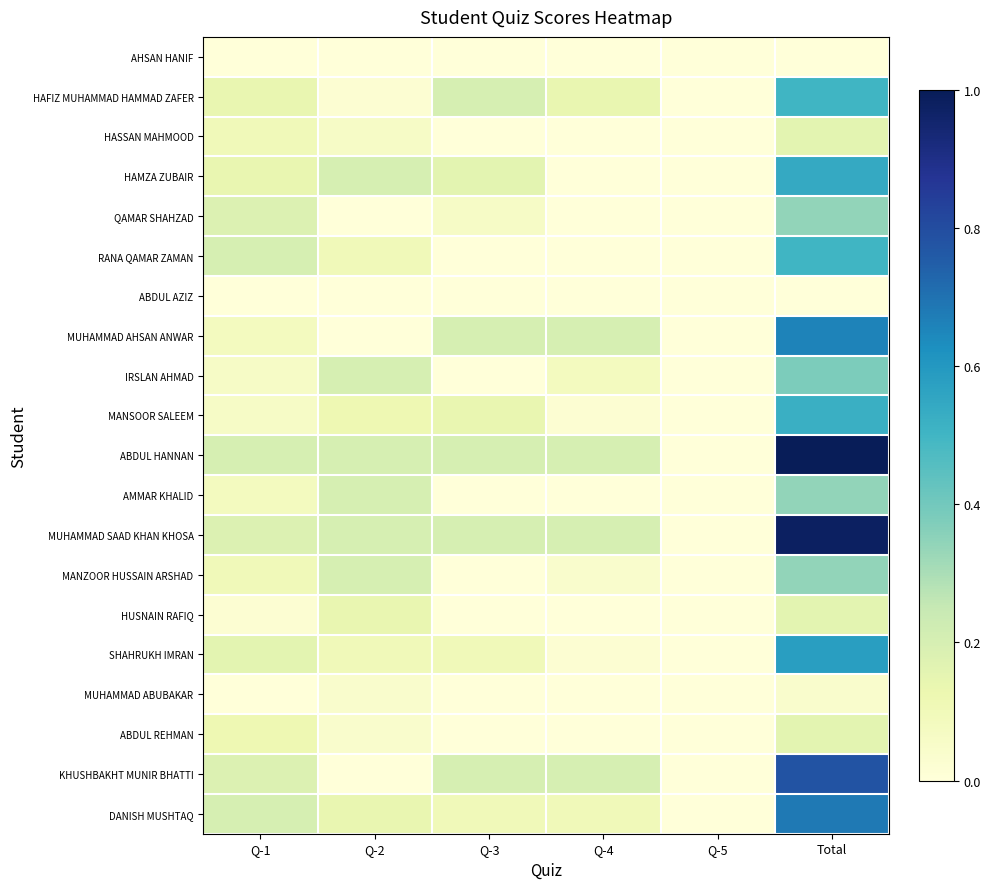

Reading left to right, list all the values displayed in this chart.

AHSAN HANIF: Q-1=0.0	Q-2=0.0	Q-3=0.0	Q-4=0.0	Q-5=0.0	Total=0.0
HAFIZ MUHAMMAD HAMMAD ZAFER: Q-1=0.1	Q-2=0.0	Q-3=0.2	Q-4=0.1	Q-5=0.0	Total=0.5
HASSAN MAHMOOD: Q-1=0.1	Q-2=0.1	Q-3=0.0	Q-4=0.0	Q-5=0.0	Total=0.2
HAMZA ZUBAIR: Q-1=0.1	Q-2=0.2	Q-3=0.2	Q-4=0.0	Q-5=0.0	Total=0.5
QAMAR SHAHZAD: Q-1=0.2	Q-2=0.0	Q-3=0.1	Q-4=0.0	Q-5=0.0	Total=0.3
RANA QAMAR ZAMAN: Q-1=0.2	Q-2=0.1	Q-3=0.0	Q-4=0.0	Q-5=0.0	Total=0.5
ABDUL AZIZ: Q-1=0.0	Q-2=0.0	Q-3=0.0	Q-4=0.0	Q-5=0.0	Total=0.0
MUHAMMAD AHSAN ANWAR: Q-1=0.1	Q-2=0.0	Q-3=0.2	Q-4=0.2	Q-5=0.0	Total=0.7
IRSLAN AHMAD: Q-1=0.1	Q-2=0.2	Q-3=0.0	Q-4=0.1	Q-5=0.0	Total=0.4
MANSOOR SALEEM: Q-1=0.1	Q-2=0.1	Q-3=0.1	Q-4=0.0	Q-5=0.0	Total=0.5
ABDUL HANNAN: Q-1=0.2	Q-2=0.2	Q-3=0.2	Q-4=0.2	Q-5=0.0	Total=1.0
AMMAR KHALID: Q-1=0.1	Q-2=0.2	Q-3=0.0	Q-4=0.0	Q-5=0.0	Total=0.3
MUHAMMAD SAAD KHAN KHOSA: Q-1=0.2	Q-2=0.2	Q-3=0.2	Q-4=0.2	Q-5=0.0	Total=1.0
MANZOOR HUSSAIN ARSHAD: Q-1=0.1	Q-2=0.2	Q-3=0.0	Q-4=0.0	Q-5=0.0	Total=0.3
HUSNAIN RAFIQ: Q-1=0.0	Q-2=0.1	Q-3=0.0	Q-4=0.0	Q-5=0.0	Total=0.2
SHAHRUKH IMRAN: Q-1=0.2	Q-2=0.1	Q-3=0.1	Q-4=0.0	Q-5=0.0	Total=0.6
MUHAMMAD ABUBAKAR: Q-1=0.0	Q-2=0.0	Q-3=0.0	Q-4=0.0	Q-5=0.0	Total=0.0
ABDUL REHMAN: Q-1=0.1	Q-2=0.0	Q-3=0.0	Q-4=0.0	Q-5=0.0	Total=0.2
KHUSHBAKHT MUNIR BHATTI: Q-1=0.2	Q-2=0.0	Q-3=0.2	Q-4=0.2	Q-5=0.0	Total=0.8
DANISH MUSHTAQ: Q-1=0.2	Q-2=0.1	Q-3=0.1	Q-4=0.1	Q-5=0.0	Total=0.7